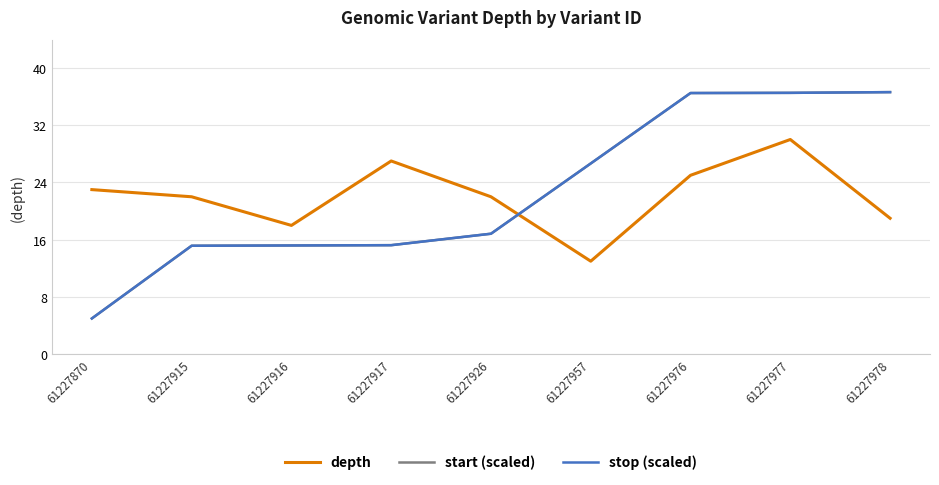

Reading right to left, transcribe all the data shown in this chart.

depth: 61227978=19.0	61227977=30.0	61227976=25.0	61227957=13.0	61227926=22.0	61227917=27.0	61227916=18.0	61227915=22.0	61227870=23.0
start (scaled): 61227978=36.6	61227977=36.5	61227976=36.5	61227957=26.7	61227926=16.8	61227917=15.2	61227916=15.2	61227915=15.2	61227870=5.0
stop (scaled): 61227978=36.6	61227977=36.5	61227976=36.5	61227957=26.7	61227926=16.8	61227917=15.2	61227916=15.2	61227915=15.2	61227870=5.0